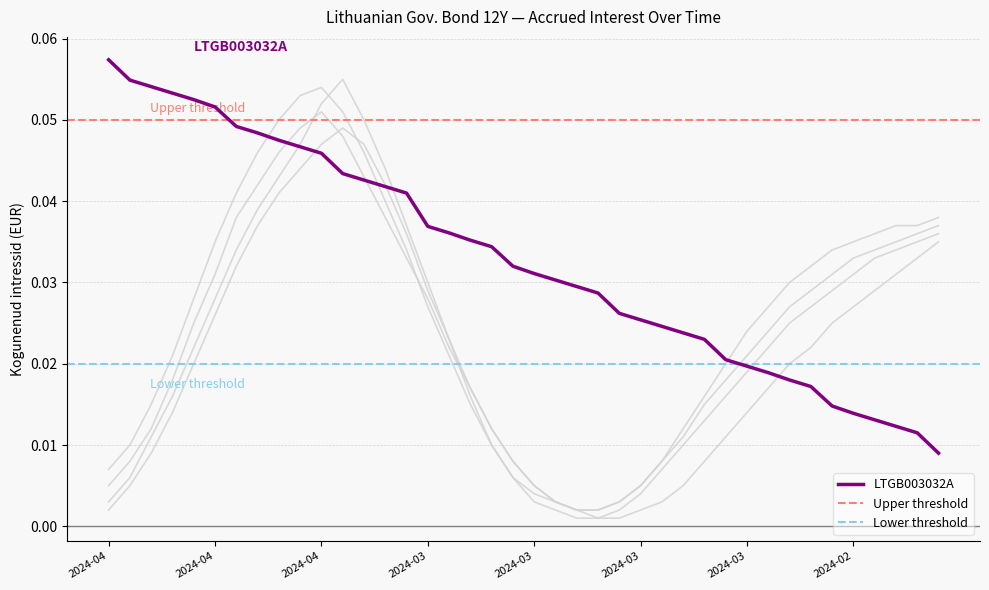

Rank the categories by value from lowest to highest.

2024-02-21, 2024-02-22, 2024-02-23, 2024-02-26, 2024-02-27, 2024-02-28, 2024-02-29, 2024-03-01, 2024-03-04, 2024-03-05, 2024-03-06, 2024-03-07, 2024-03-08, 2024-03-11, 2024-03-12, 2024-03-13, 2024-03-14, 2024-03-15, 2024-03-18, 2024-03-19, 2024-03-20, 2024-03-21, 2024-03-22, 2024-03-25, 2024-03-26, 2024-03-27, 2024-03-28, 2024-04-02, 2024-04-03, 2024-04-04, 2024-04-05, 2024-04-08, 2024-04-09, 2024-04-10, 2024-04-11, 2024-04-12, 2024-04-15, 2024-04-16, 2024-04-17, 2024-04-18